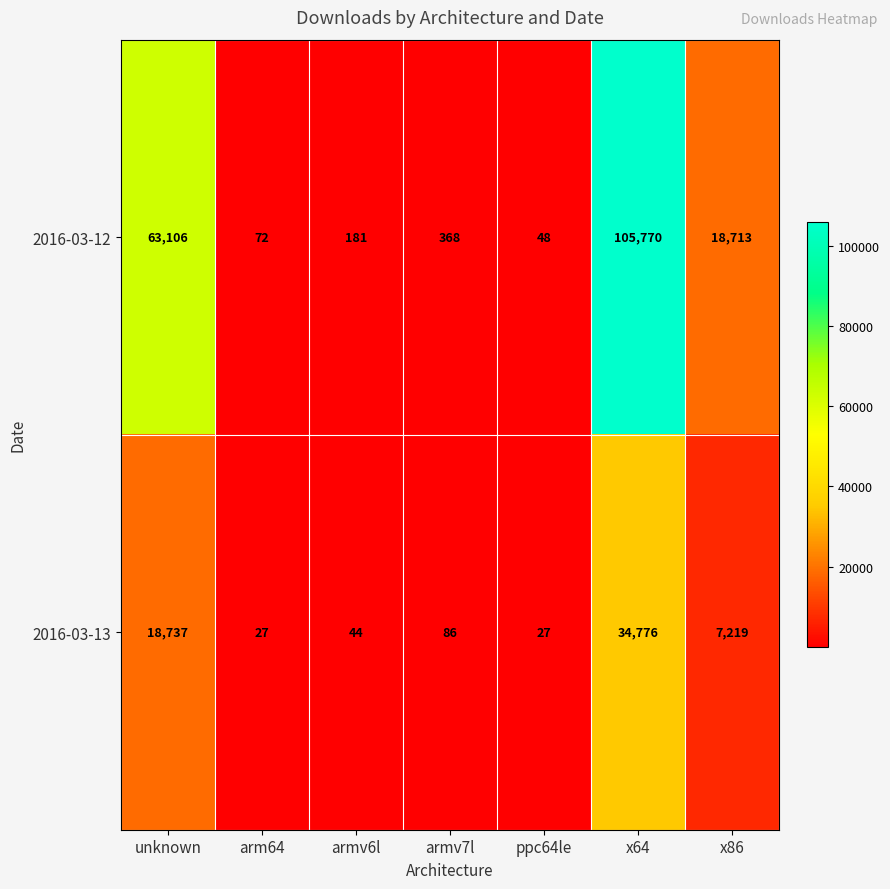

What is the highest value of the 2016-03-13 series?

34776